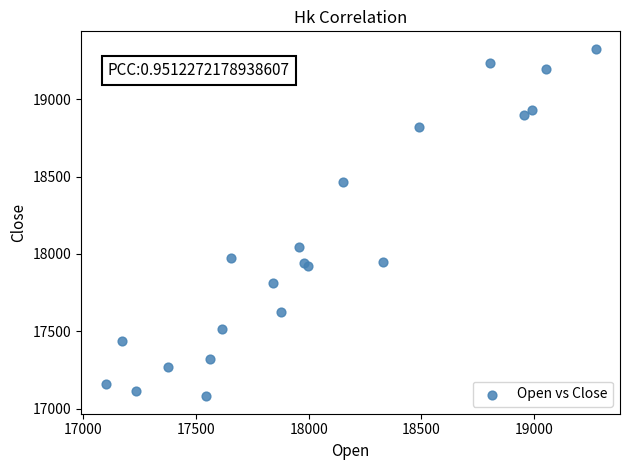

What Y value in the scatter plot is closest to 18203?

18042